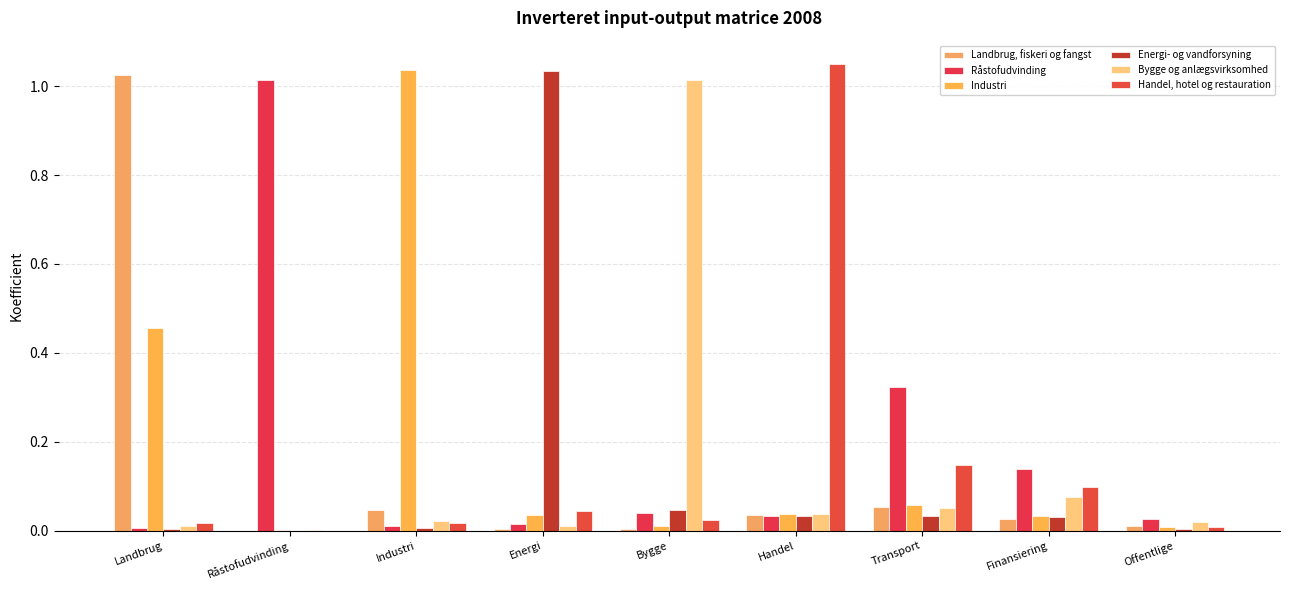

Is the value of Industri at Landbrug greater than the value of Bygge og anlægsvirksomhed at Råstofudvinding?

Yes